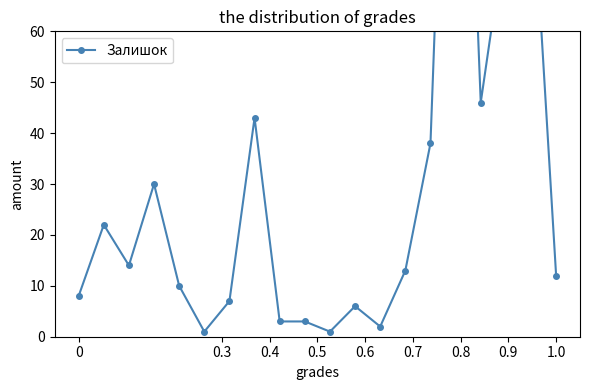

How many data points are above 13?

9